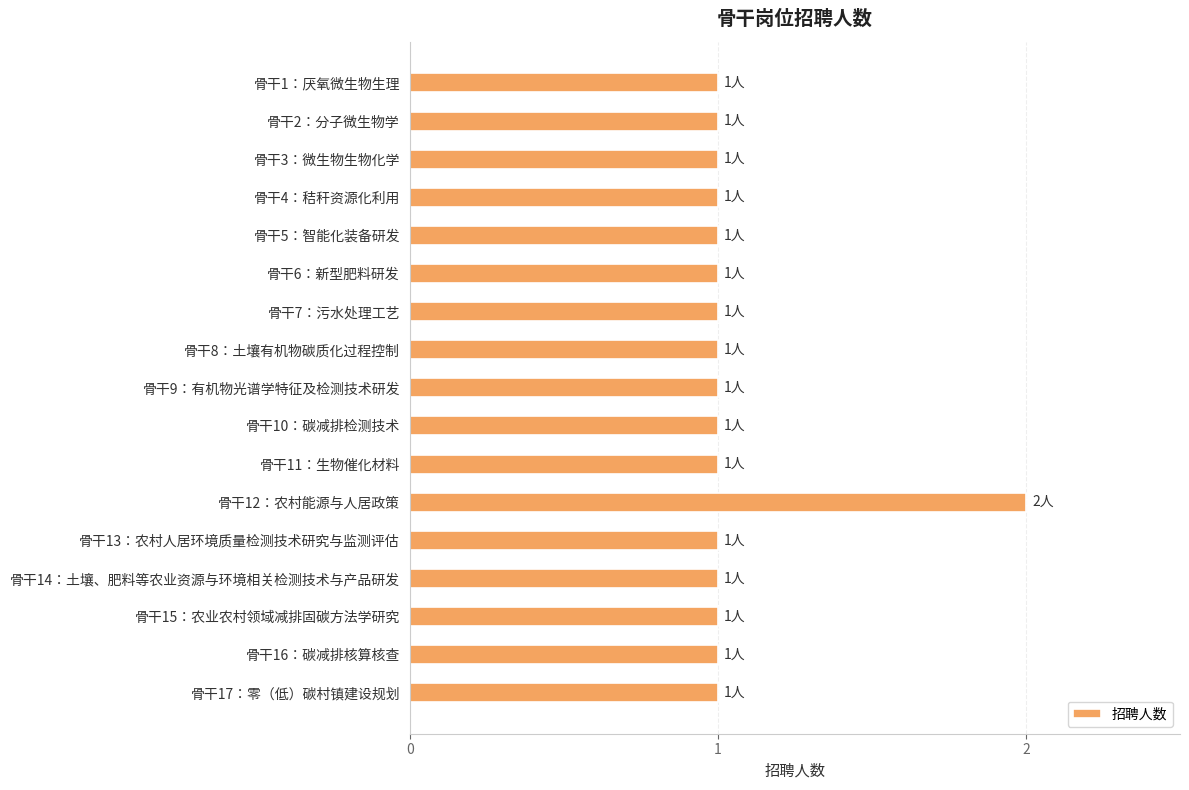

Reading bottom to top, list all the values displayed in this chart.

骨干17：零（低）碳村镇建设规划=1	骨干16：碳减排核算核查=1	骨干15：农业农村领域减排固碳方法学研究=1	骨干14：土壤、肥料等农业资源与环境相关检测技术与产品研发=1	骨干13：农村人居环境质量检测技术研究与监测评估=1	骨干12：农村能源与人居政策=2	骨干11：生物催化材料=1	骨干10：碳减排检测技术=1	骨干9：有机物光谱学特征及检测技术研发=1	骨干8：土壤有机物碳质化过程控制=1	骨干7：污水处理工艺=1	骨干6：新型肥料研发=1	骨干5：智能化装备研发=1	骨干4：秸秆资源化利用=1	骨干3：微生物生物化学=1	骨干2：分子微生物学=1	骨干1：厌氧微生物生理=1